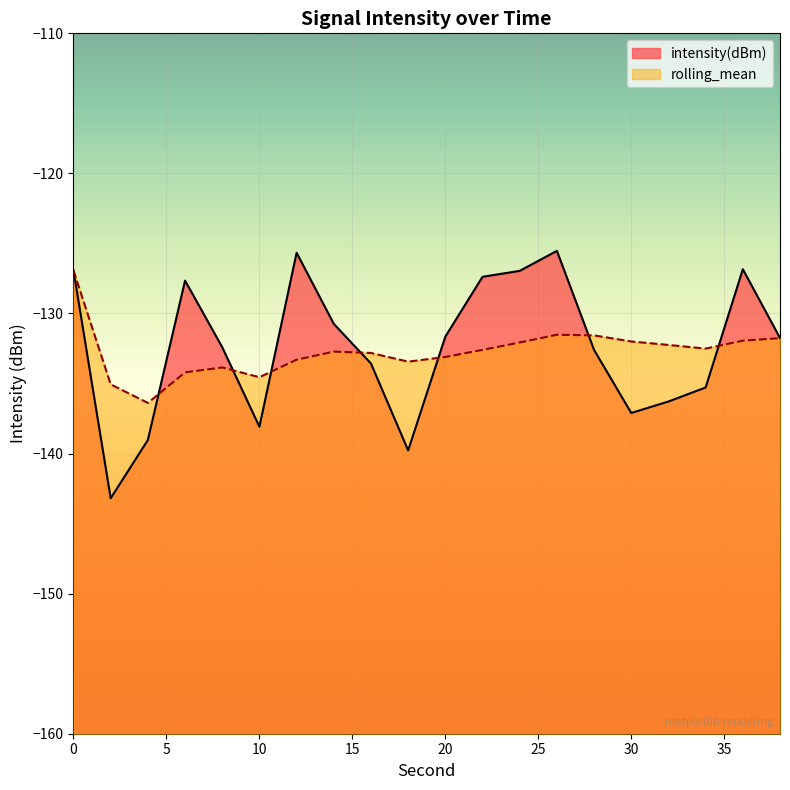

The rolling_mean series shows -131.5 at 26. True or false?

True